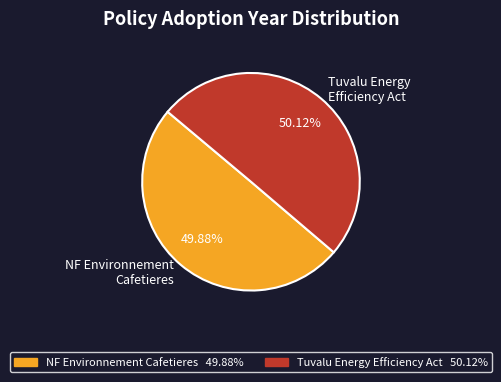

Is the sum of Tuvalu Energy Efficiency Act and NF Environnement Cafetieres greater than half?

Yes